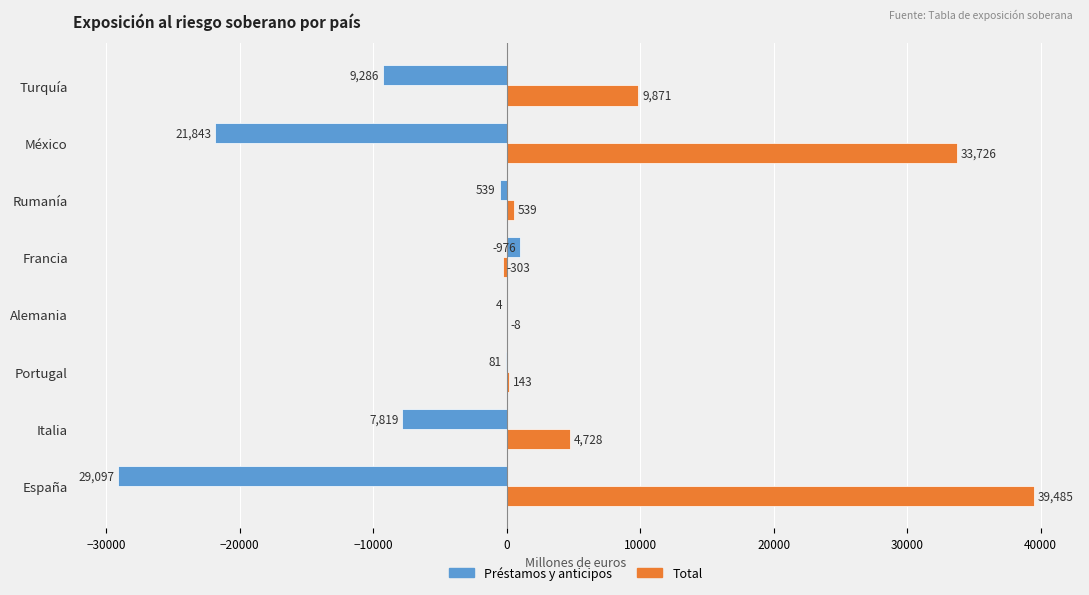

The Total series shows 33726 at México. True or false?

True